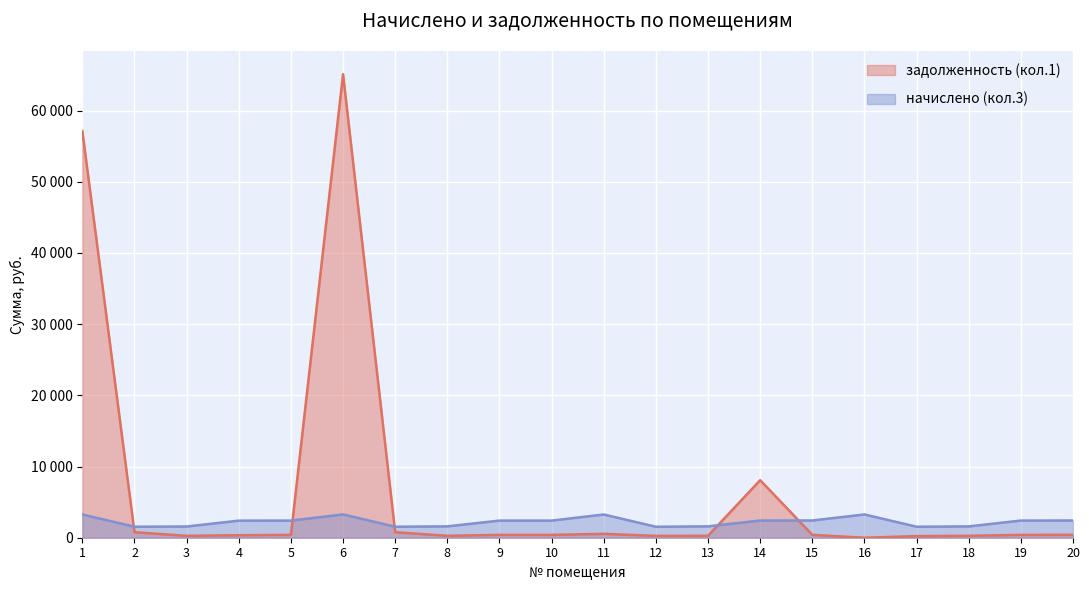

How many intersections are there between задолженность (кол.1) and начислено (кол.3)?

5